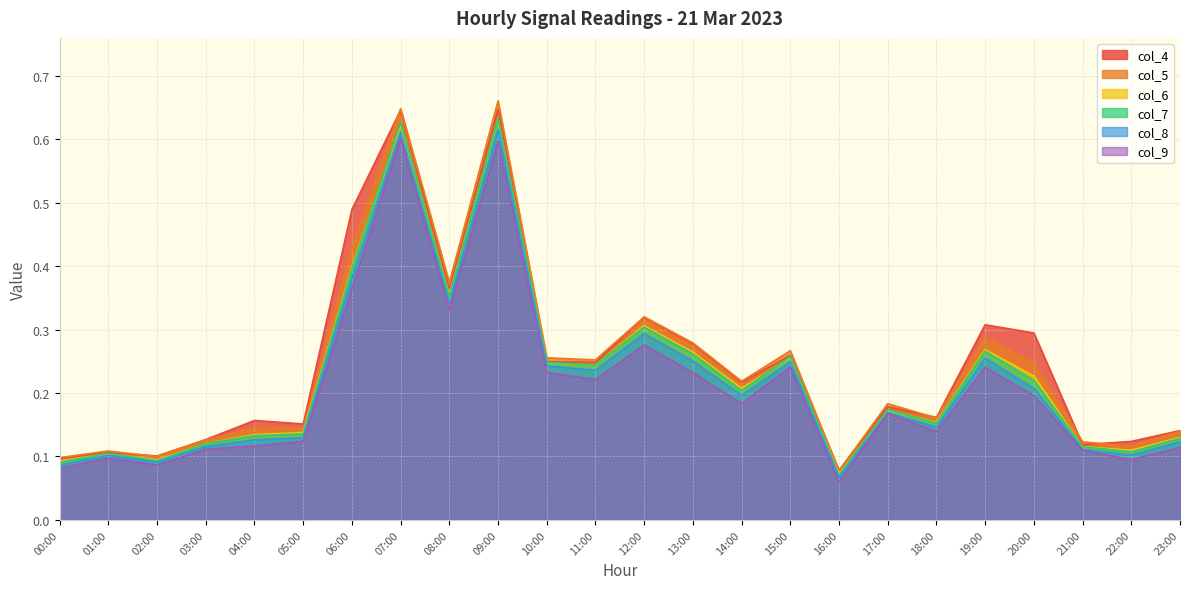

True or false: col_4 and col_5 intersect in this chart.

True